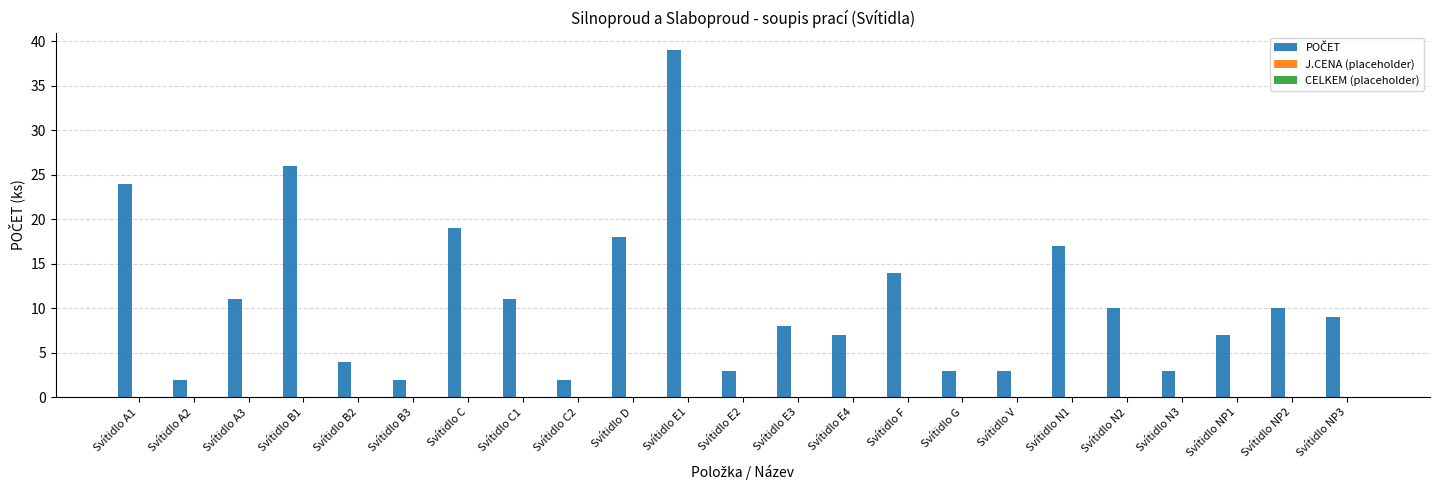

What is the greatest value displayed?

39